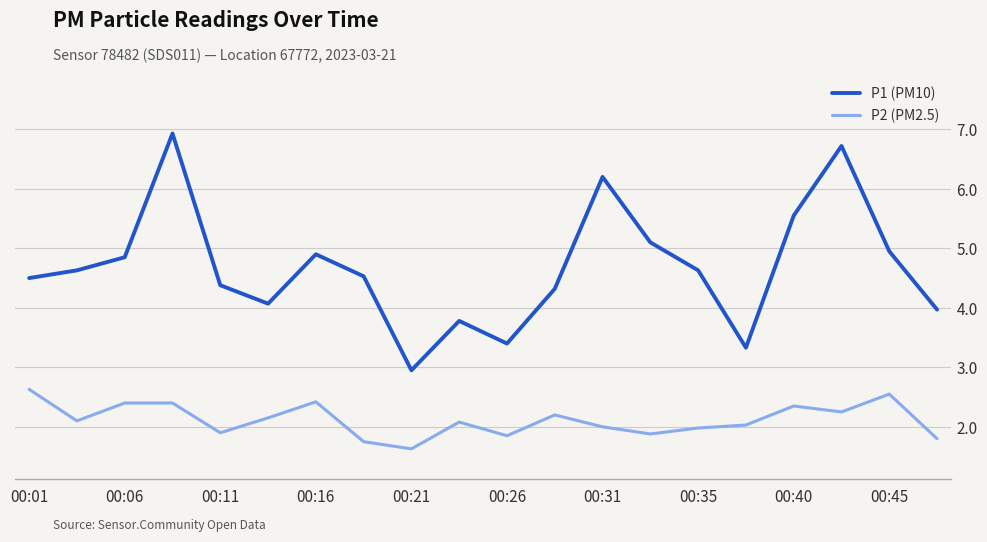

Which series has the largest total across all categories?

P1 (PM10)